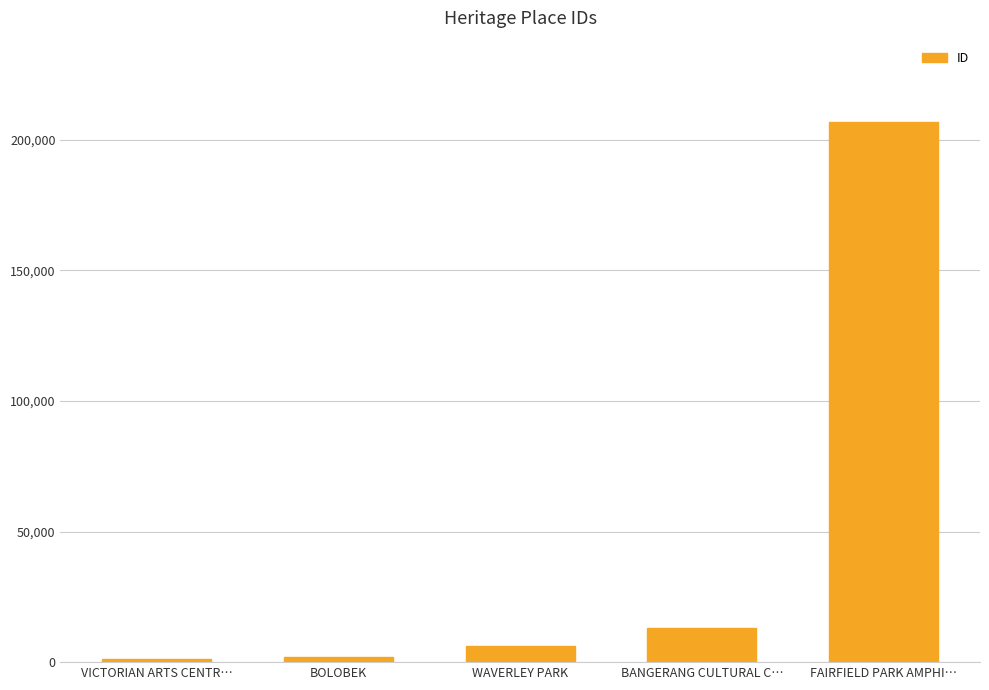

What is the label of the 4th bar from the left?

BANGERANG CULTURAL C…